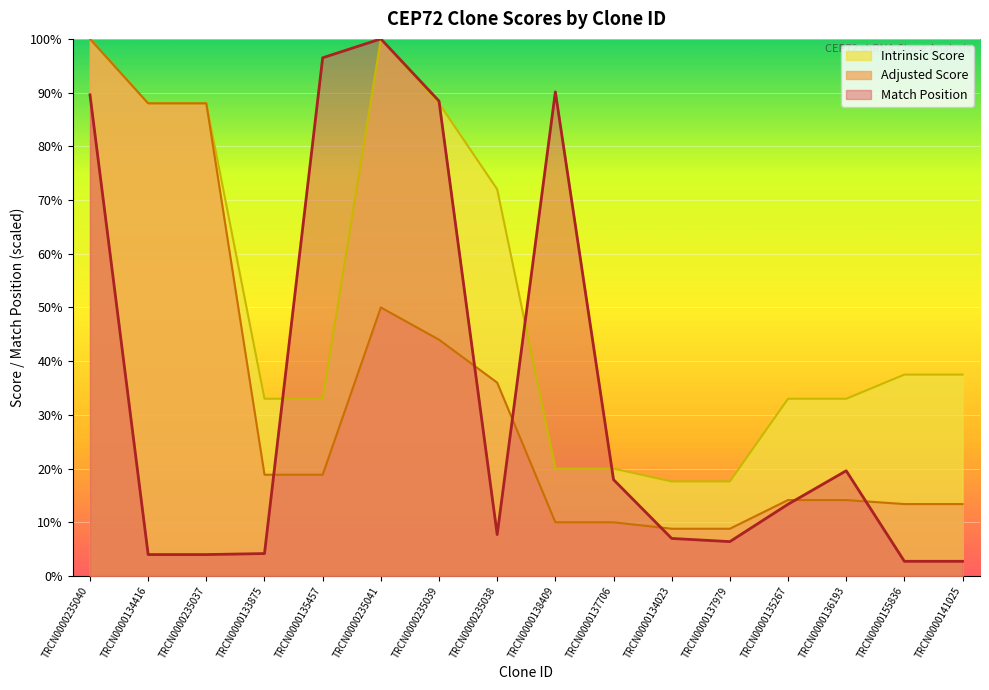

What is the difference between the second highest and minimum values in the Match Position series?

93.7